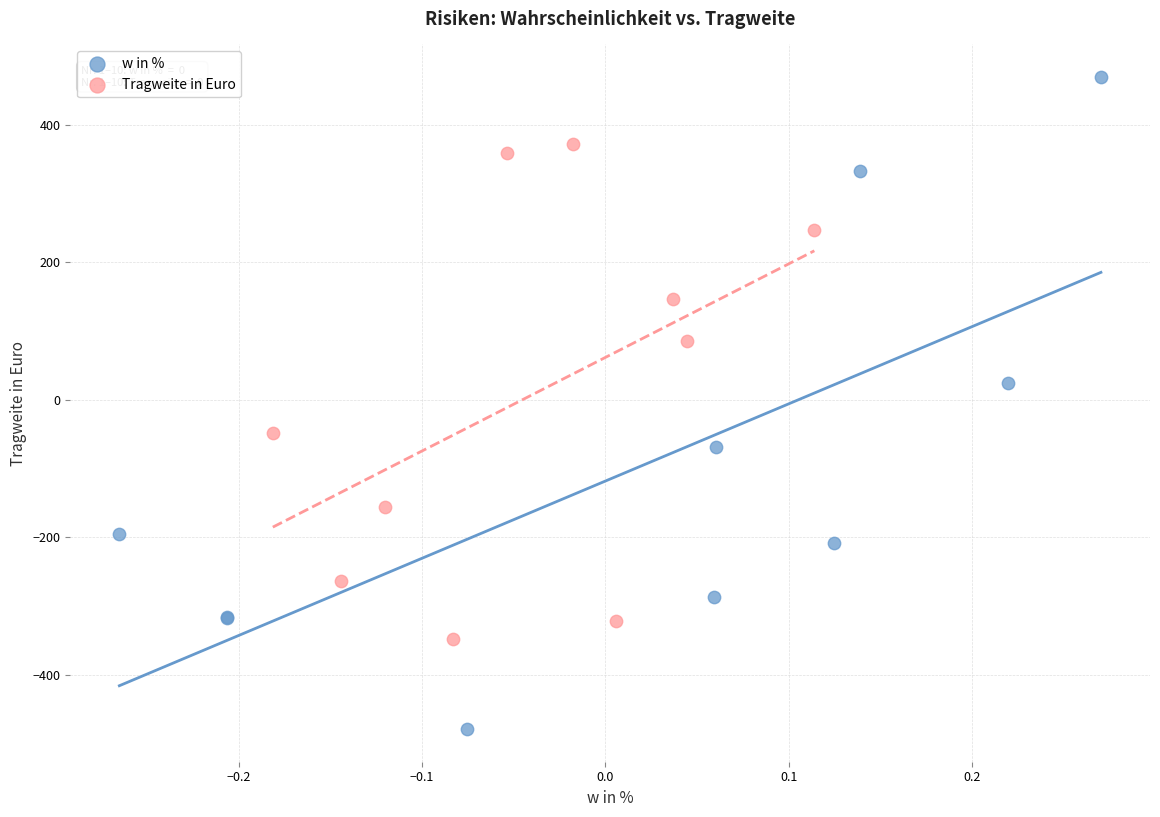

Which series has the largest Y range (max minus min)?

w in %